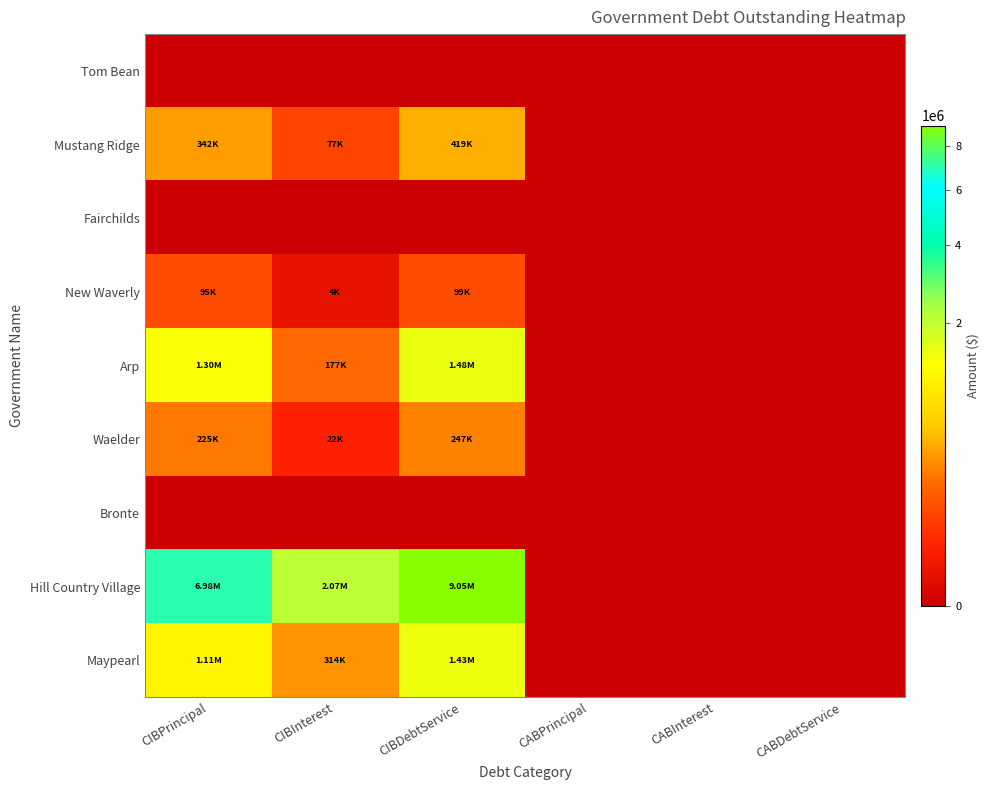

Reading left to right, what are all the values shown in this chart?

Tom Bean: CIBPrincipal=0.0	CIBInterest=0.0	CIBDebtService=0.0	CABPrincipal=0.0	CABInterest=0.0	CABDebtService=0.0
Mustang Ridge: CIBPrincipal=342000.0	CIBInterest=76825.0	CIBDebtService=418825.0	CABPrincipal=0.0	CABInterest=0.0	CABDebtService=0.0
Fairchilds: CIBPrincipal=0.0	CIBInterest=0.0	CIBDebtService=0.0	CABPrincipal=0.0	CABInterest=0.0	CABDebtService=0.0
New Waverly: CIBPrincipal=95000.0	CIBInterest=4455.8	CIBDebtService=99455.8	CABPrincipal=0.0	CABInterest=0.0	CABDebtService=0.0
Arp: CIBPrincipal=1304000.0	CIBInterest=177214.8	CIBDebtService=1481214.8	CABPrincipal=0.0	CABInterest=0.0	CABDebtService=0.0
Waelder: CIBPrincipal=225000.0	CIBInterest=21758.0	CIBDebtService=246758.0	CABPrincipal=0.0	CABInterest=0.0	CABDebtService=0.0
Bronte: CIBPrincipal=0.0	CIBInterest=0.0	CIBDebtService=0.0	CABPrincipal=0.0	CABInterest=0.0	CABDebtService=0.0
Hill Country Village: CIBPrincipal=6980000.0	CIBInterest=2068450.0	CIBDebtService=9048450.0	CABPrincipal=0.0	CABInterest=0.0	CABDebtService=0.0
Maypearl: CIBPrincipal=1114000.0	CIBInterest=313800.0	CIBDebtService=1427800.0	CABPrincipal=0.0	CABInterest=0.0	CABDebtService=0.0